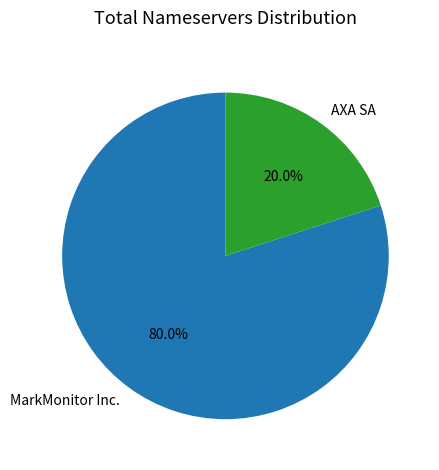

What percentage is NOT represented by AXA SA?

80.0%